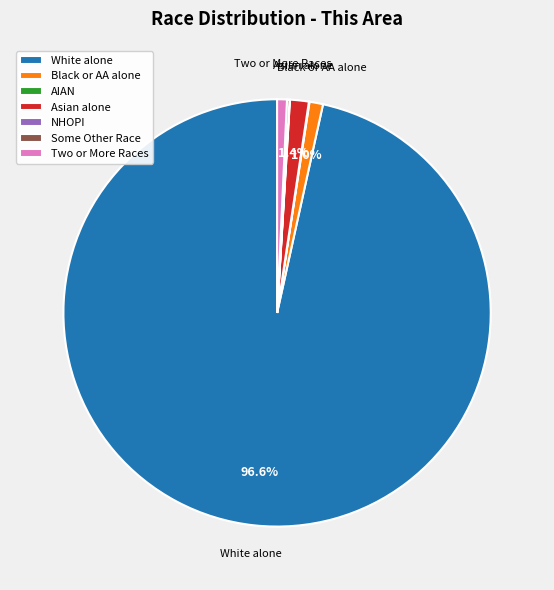

Approximately how many times larger is the value at Asian alone compared to Black or AA alone?

1.4